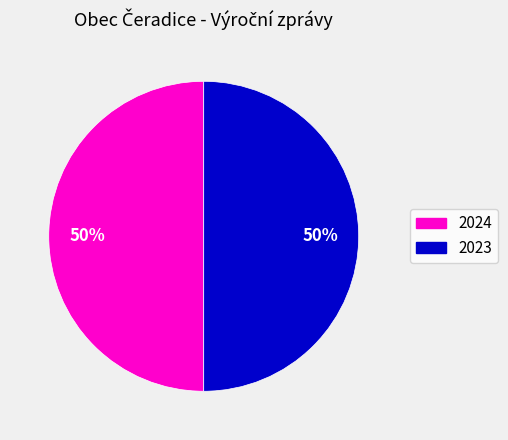

To the nearest percent, what is the average slice percentage?

50%